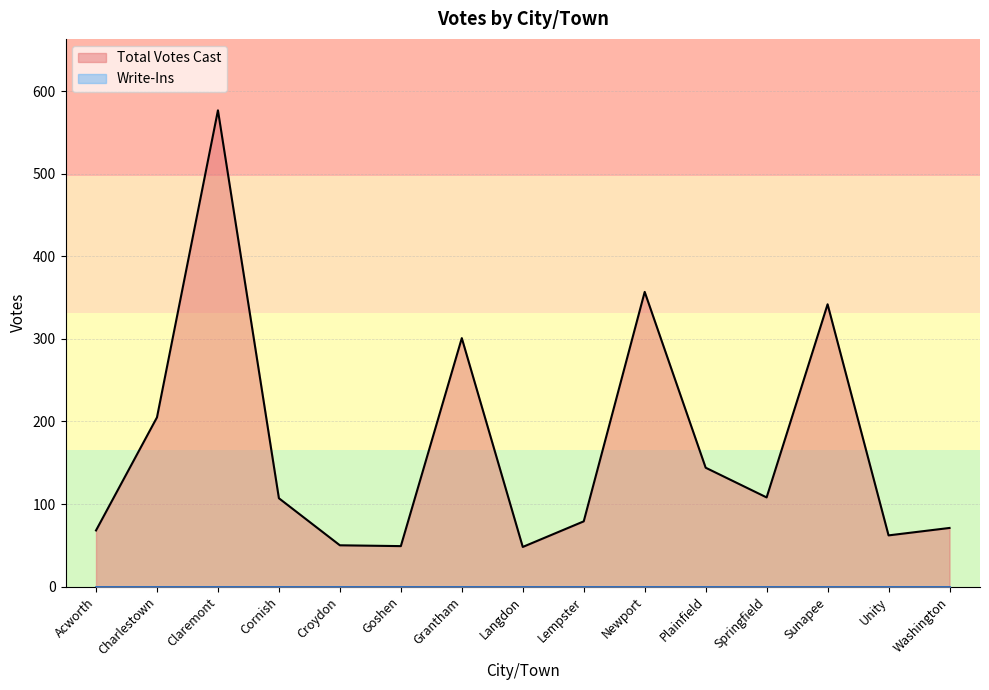

How many lines are shown in the chart?

2